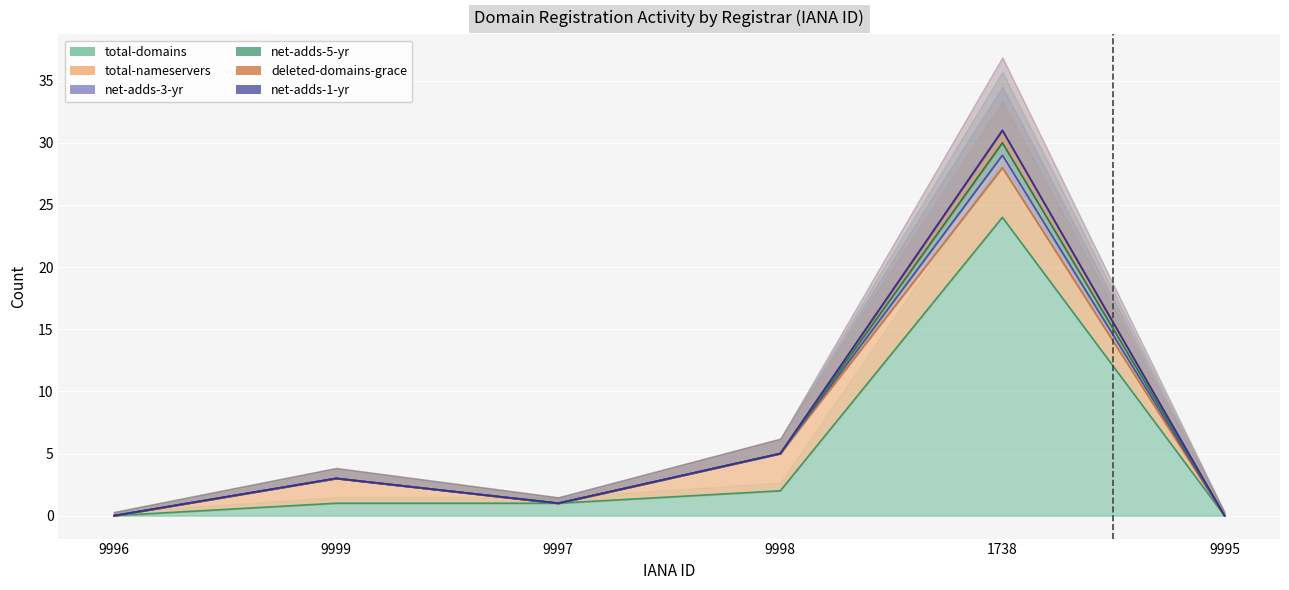

The net-adds-5-yr series shows 5 at 9998. True or false?

True